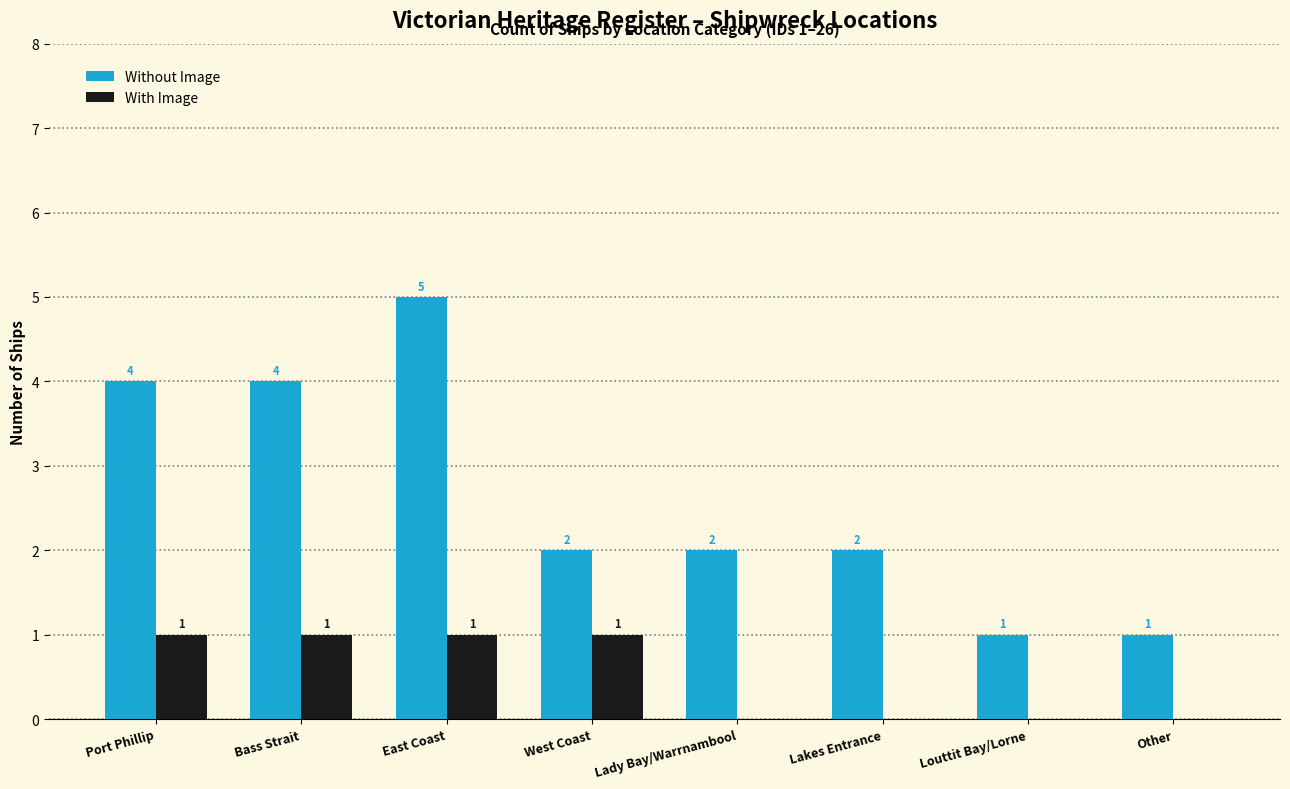

Count the number of categories in the chart.

8